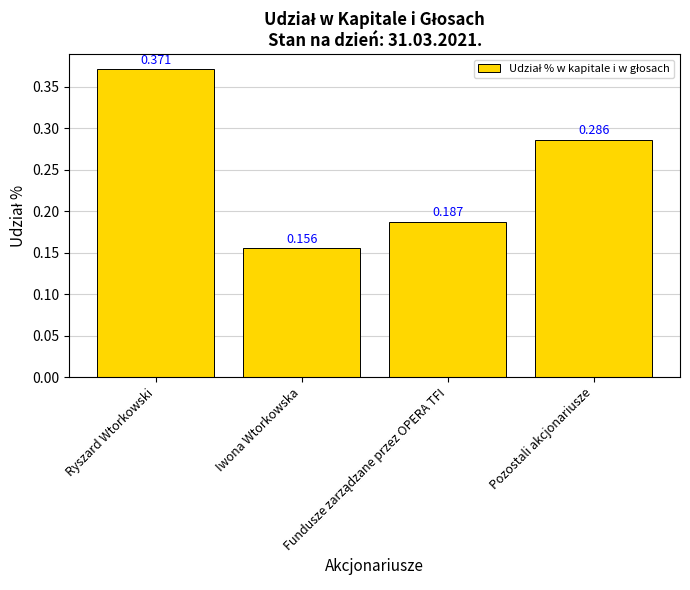

At which label is the value closest to 0?

Iwona Wtorkowska